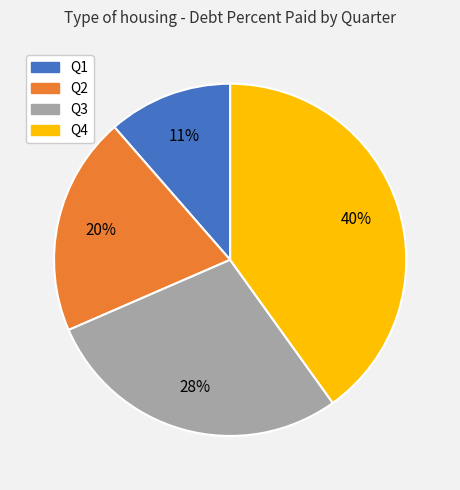

To the nearest percent, what is the average slice percentage?

25%